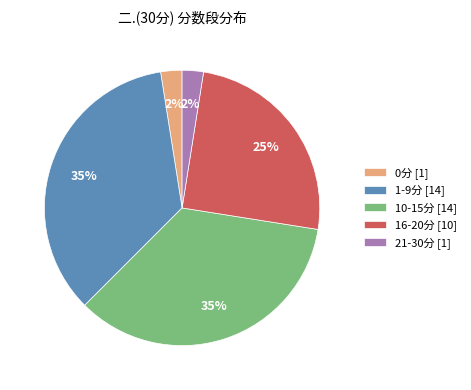

How many segments does this pie chart have?

5